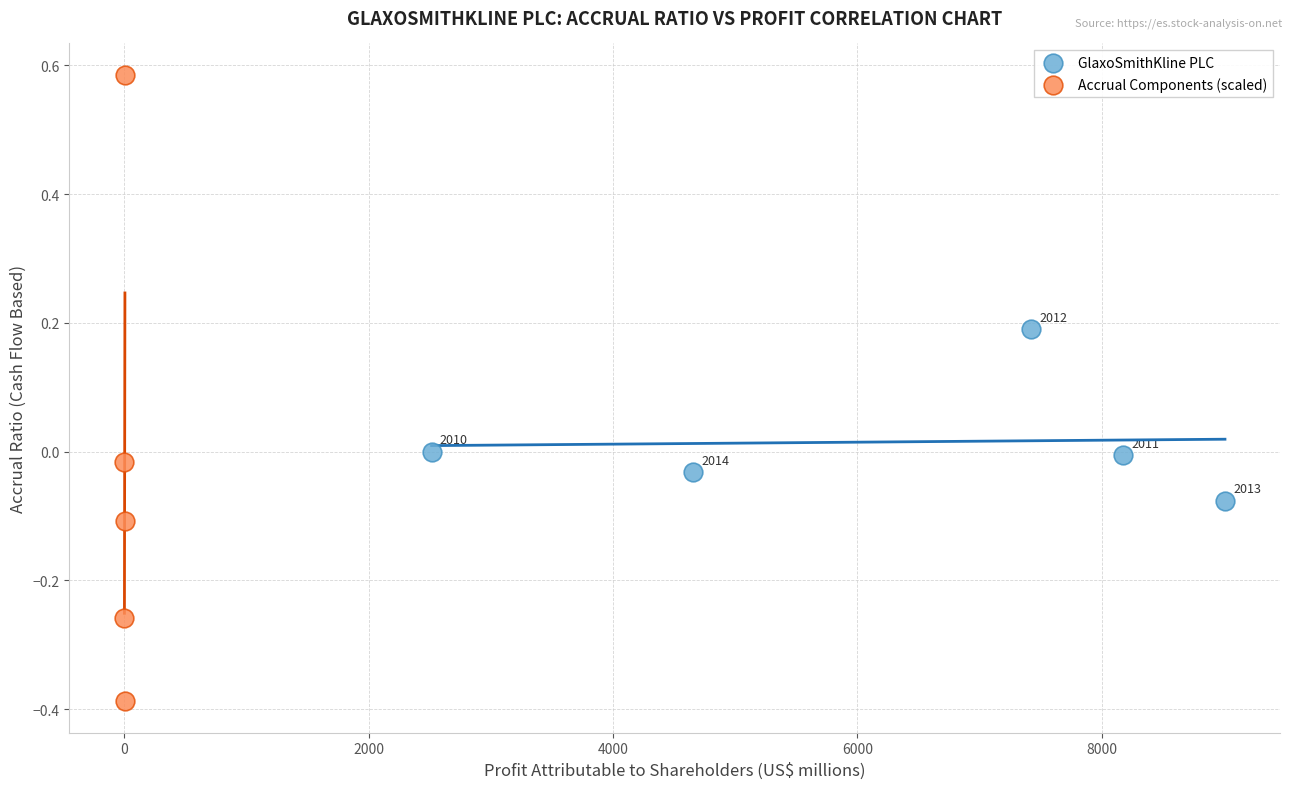

Which series reaches the maximum Y coordinate?

Accrual Components (scaled)